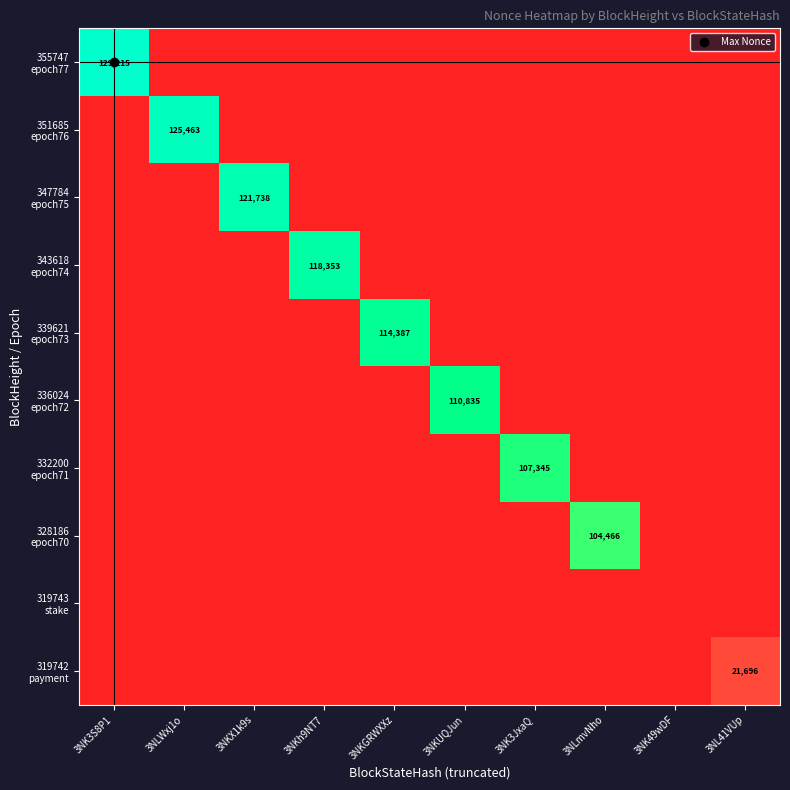

Which series has the largest total across all categories?

355747 epoch77